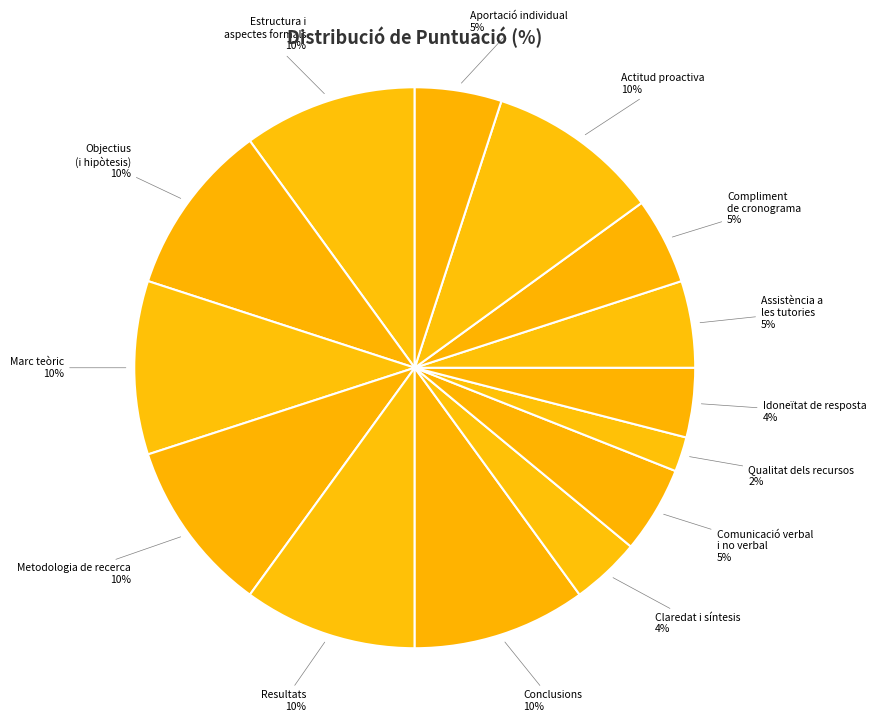

Count the number of slices in the pie.

14